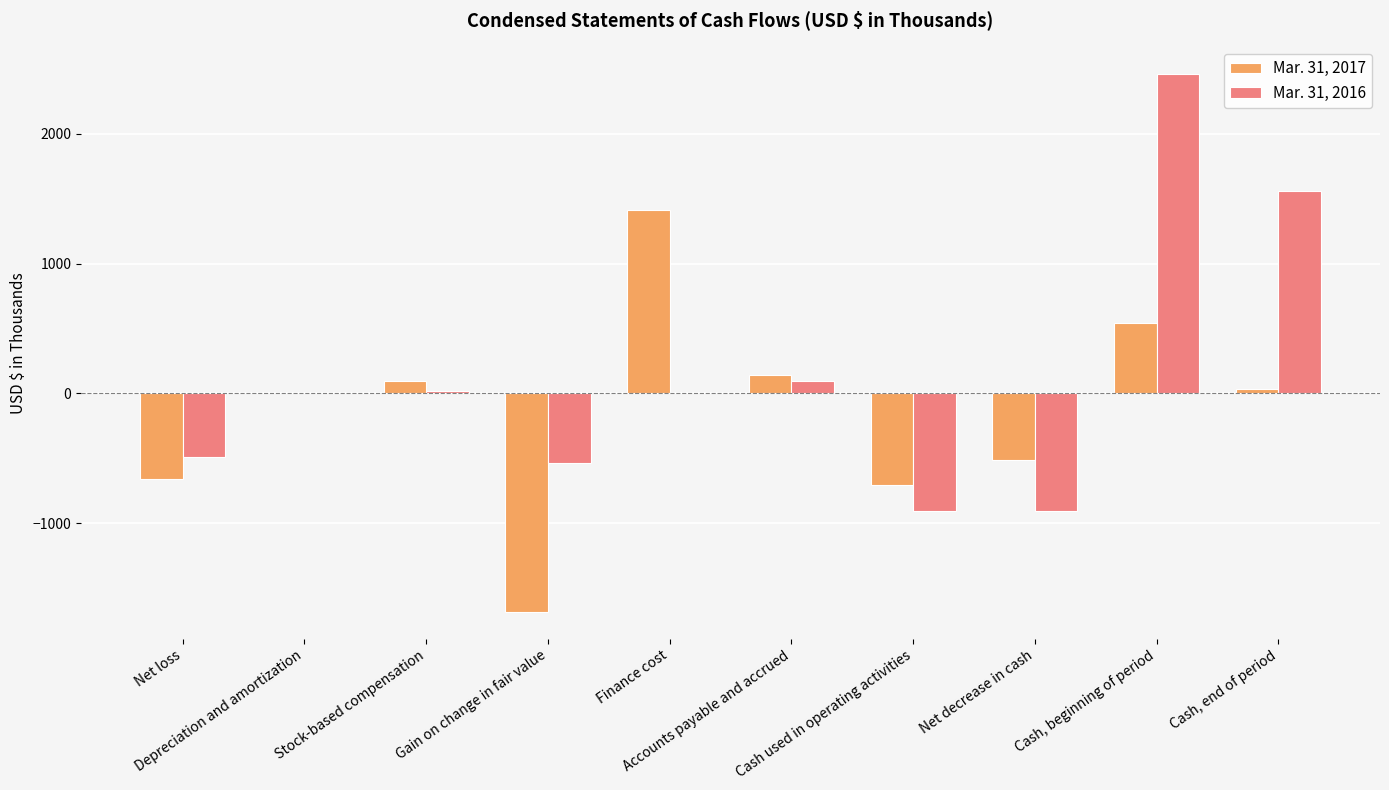

How many groups of bars are there?

10